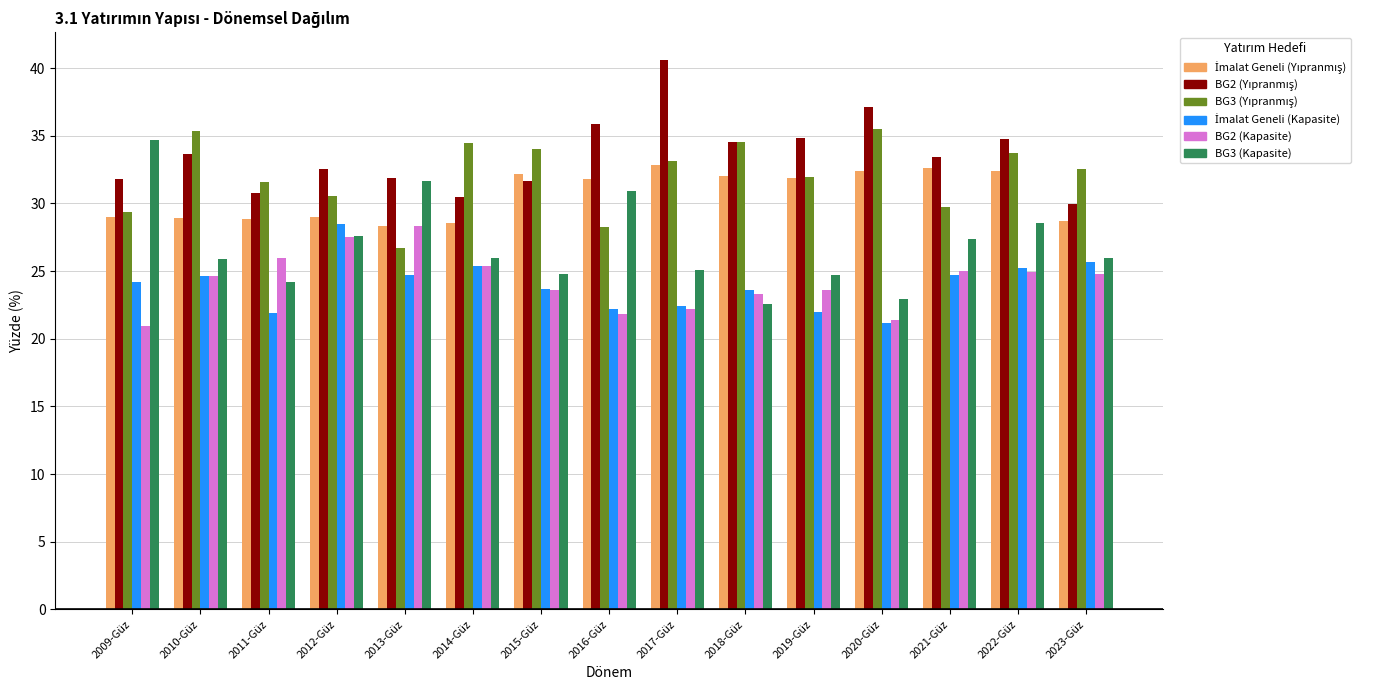

What is the difference between the highest and lowest values at 2011-Güz?

9.7